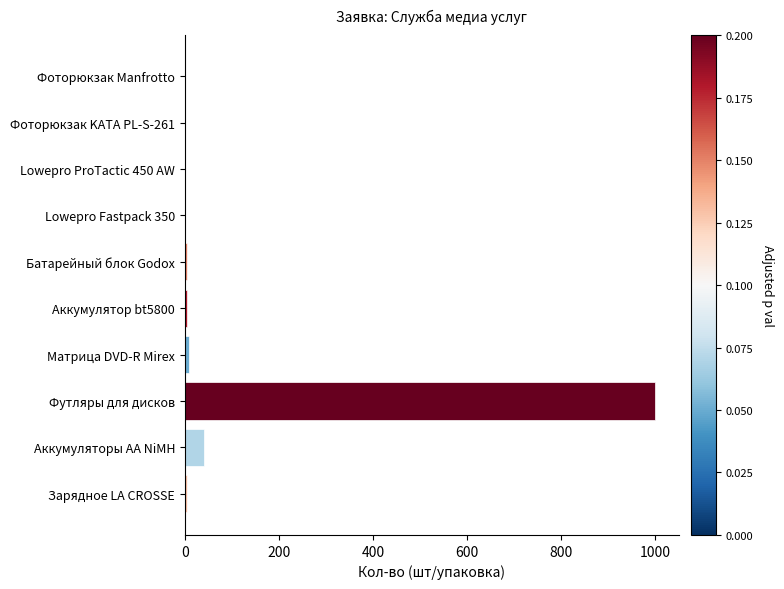

What is the maximum value shown in the chart?

1000